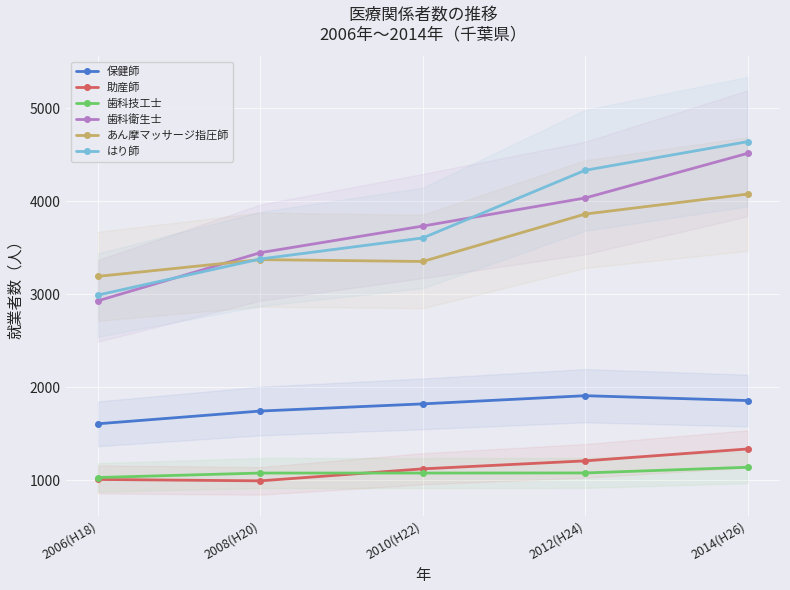

Read the 助産師 value at 2014(H26).

1335